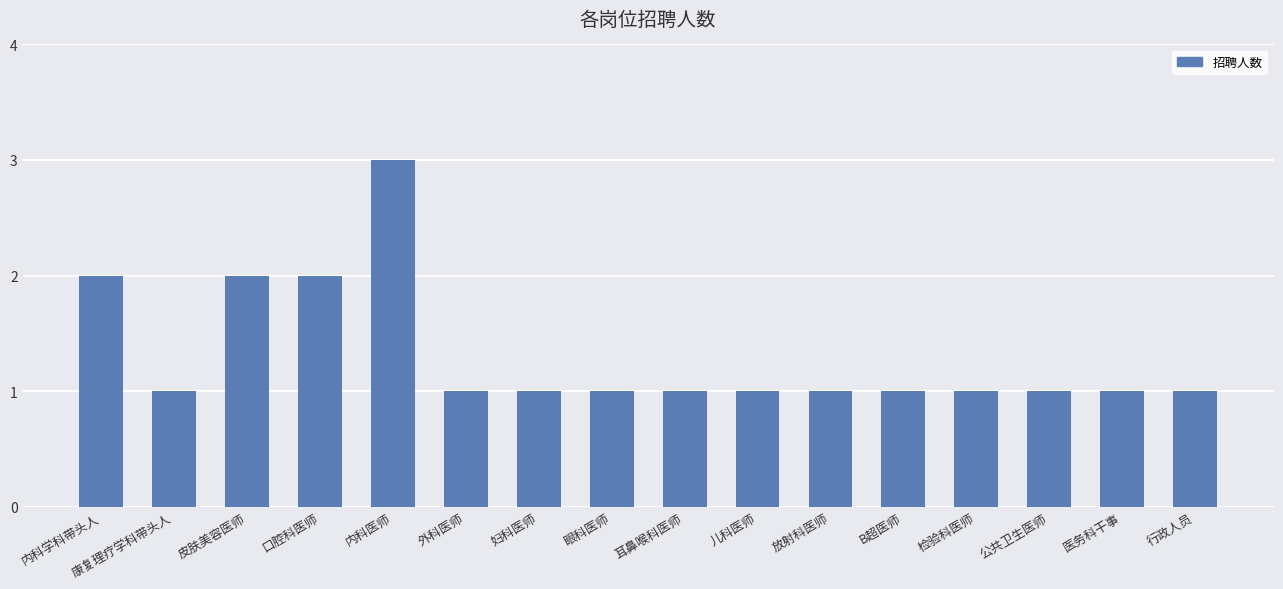

What is the average value?

1